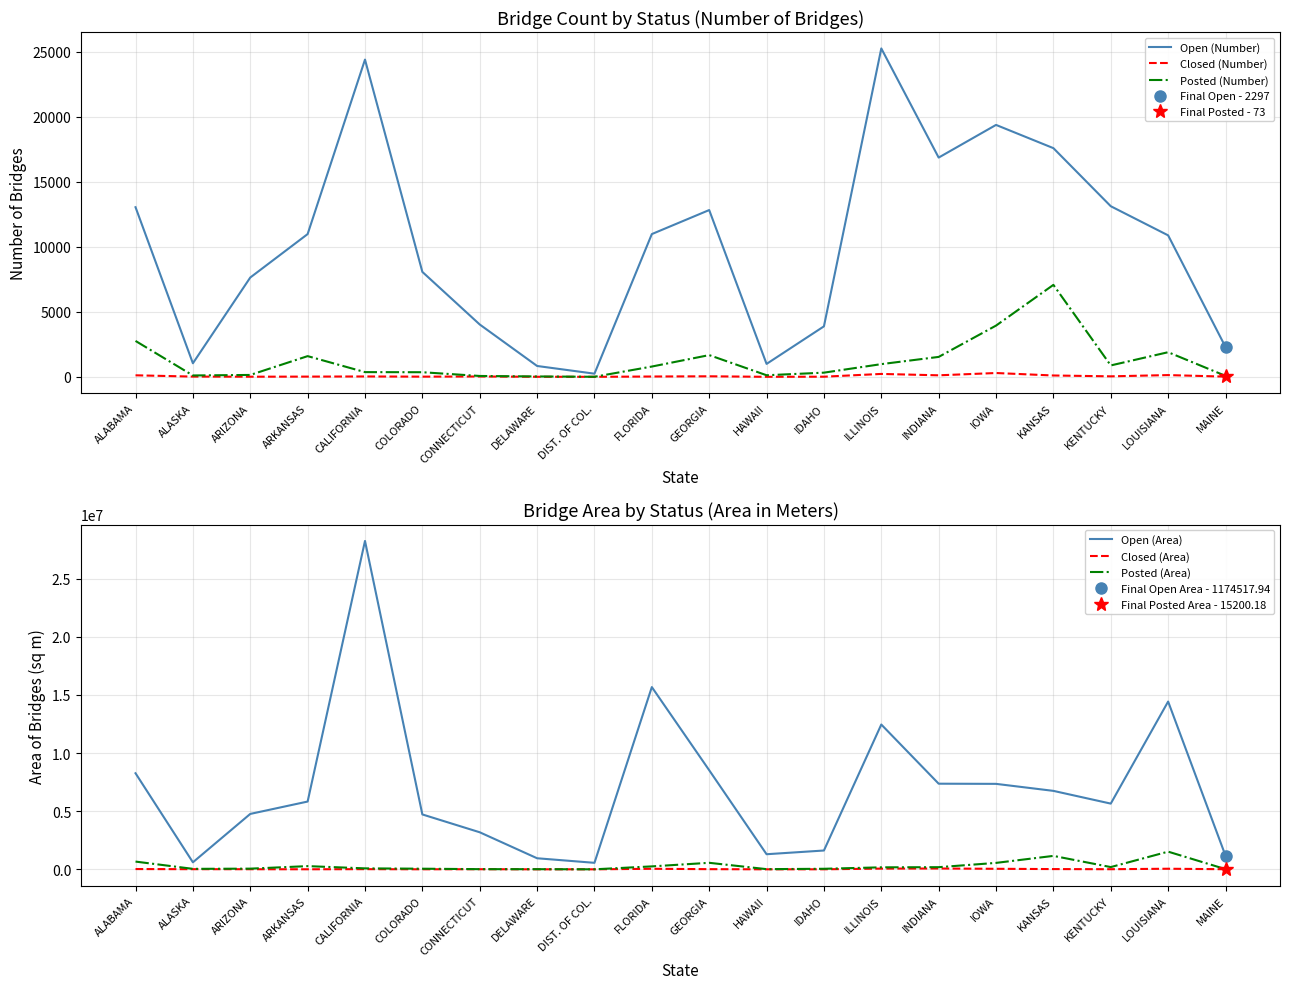

Which category has the lowest value in the Closed (Area) series?

DELAWARE